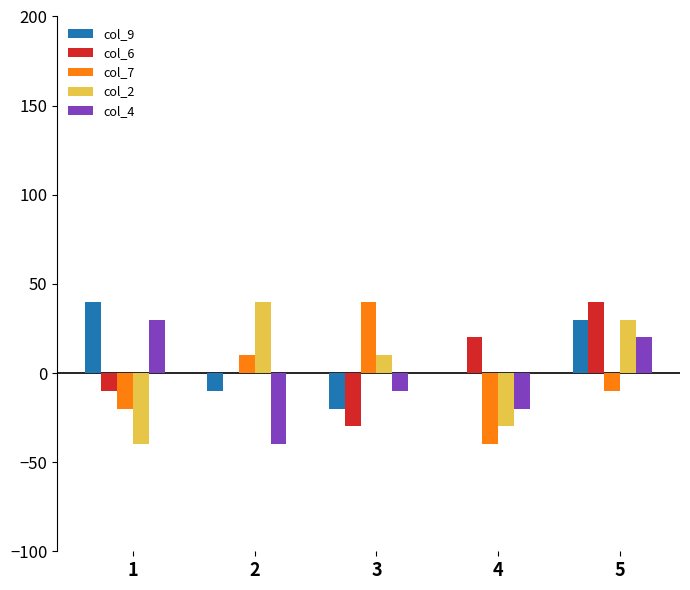

What is the sum of all col_4 values?

-20